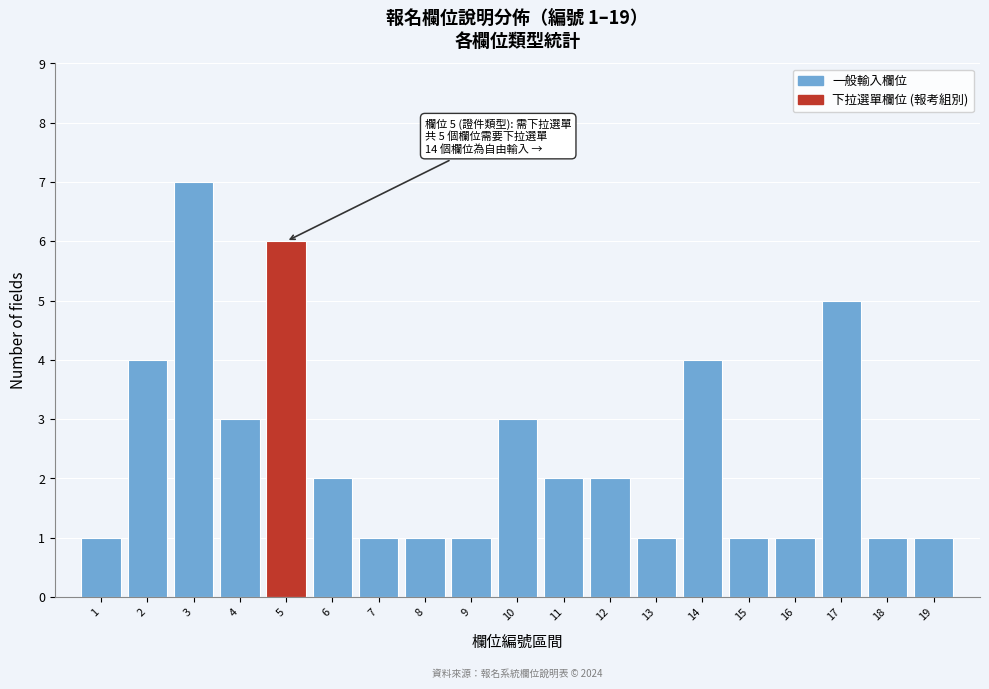

Reading left to right, what are all the values shown in this chart?

1=1	2=4	3=7	4=3	5=6	6=2	7=1	8=1	9=1	10=3	11=2	12=2	13=1	14=4	15=1	16=1	17=5	18=1	19=1